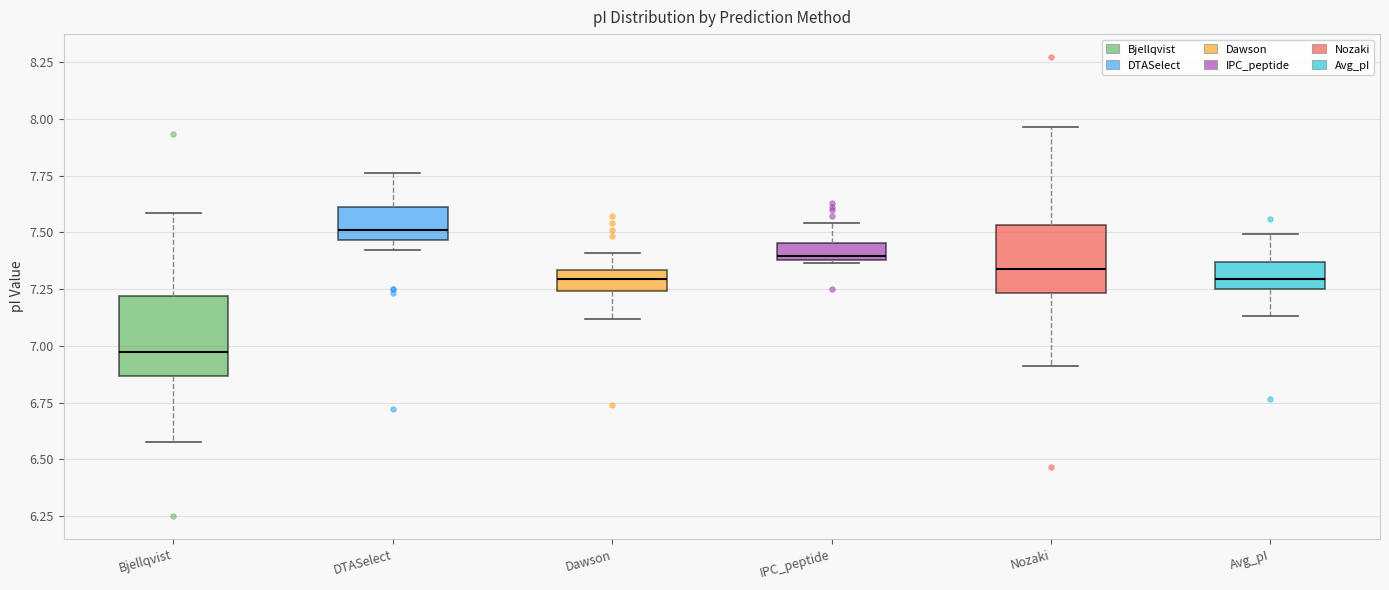

Where does the median line of the box for DTASelect sit on the y-axis? The values are not printed on the chart, so give them approximately, as read against the axis.

7.50